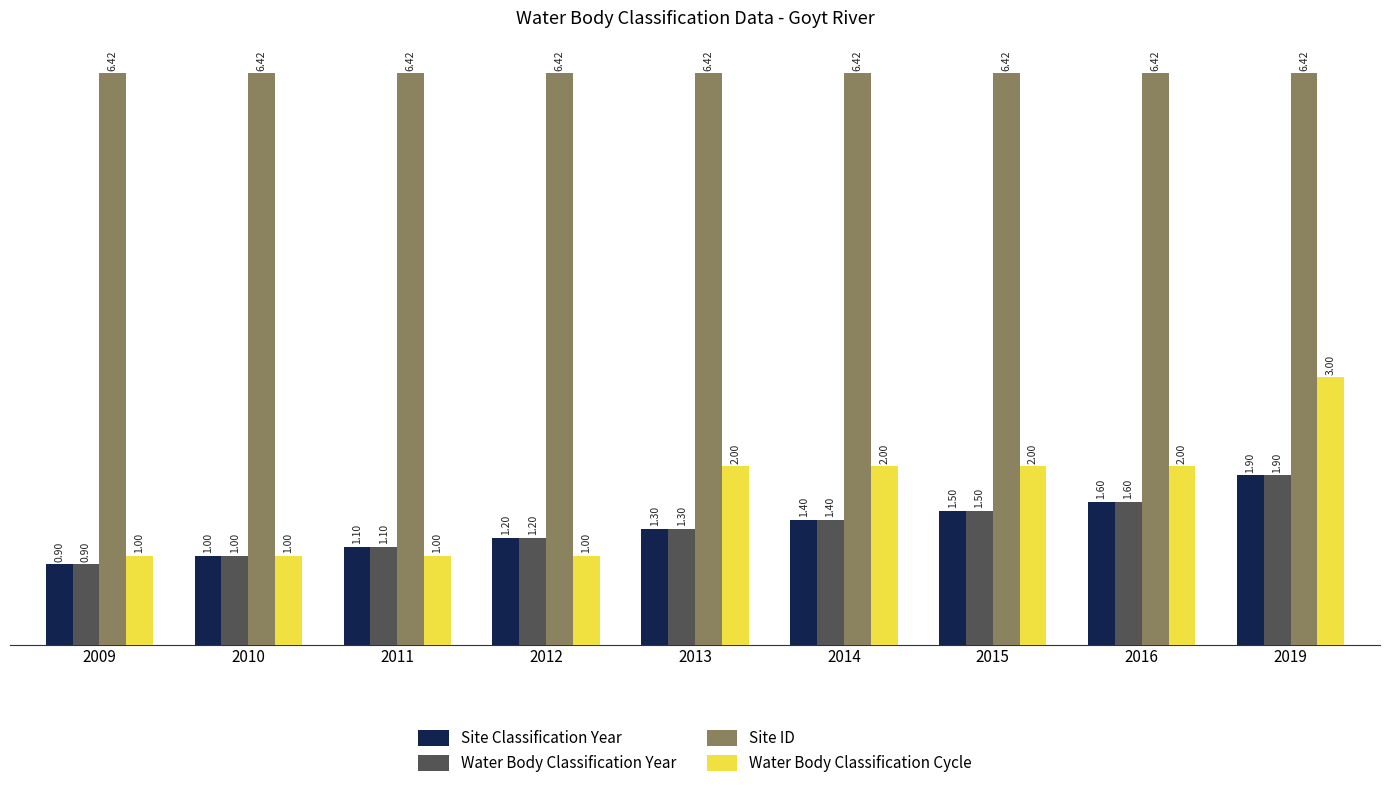

True or false: Site ID has a value of 9.8 at 2016.

False